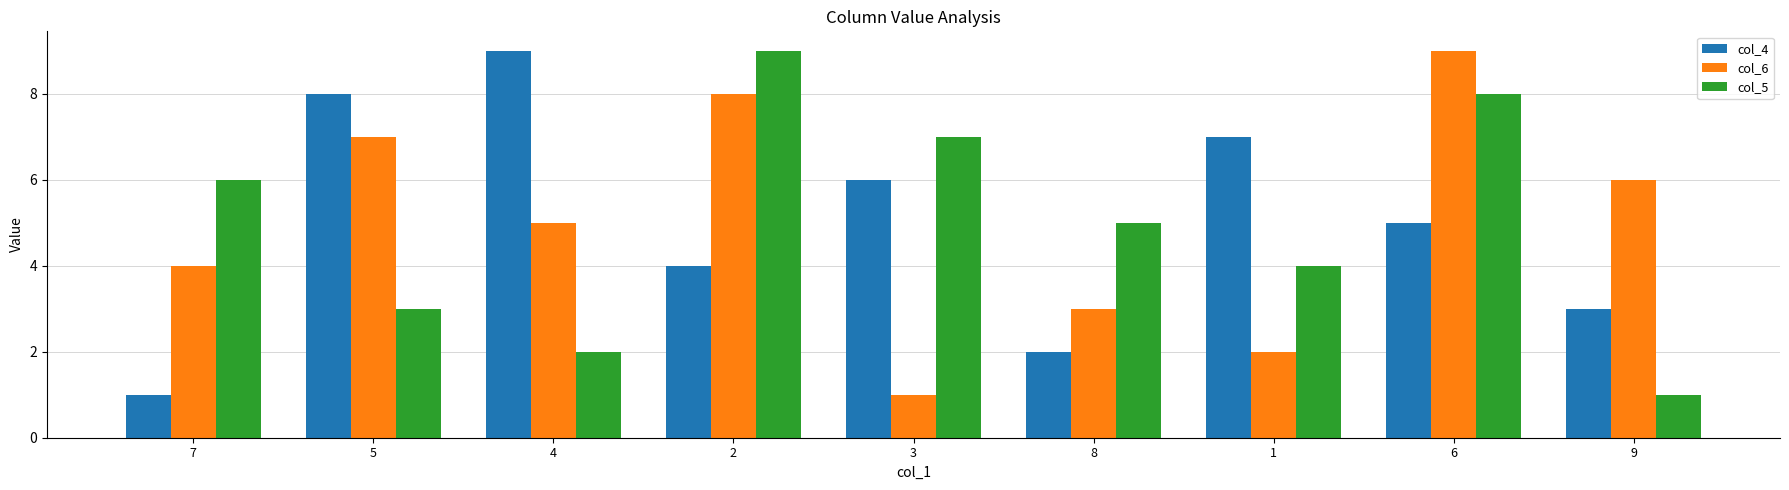

At which label does col_6 first exceed 5?

5